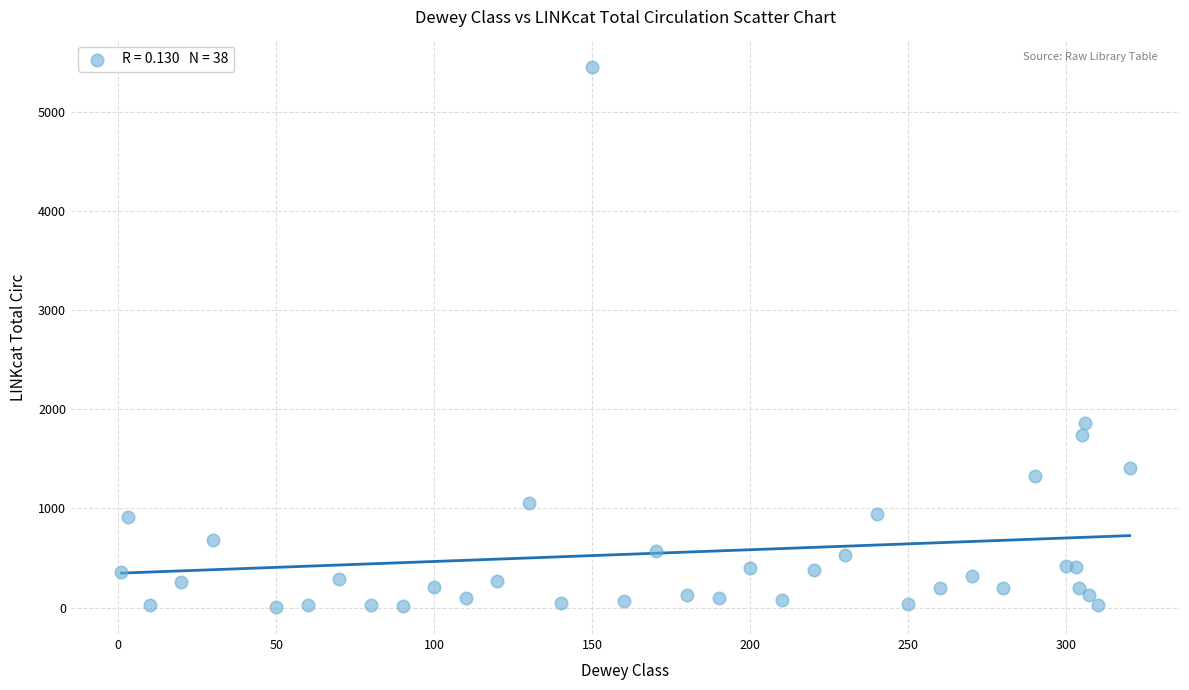

What Y value in the scatter plot is closest to 2730?

1863